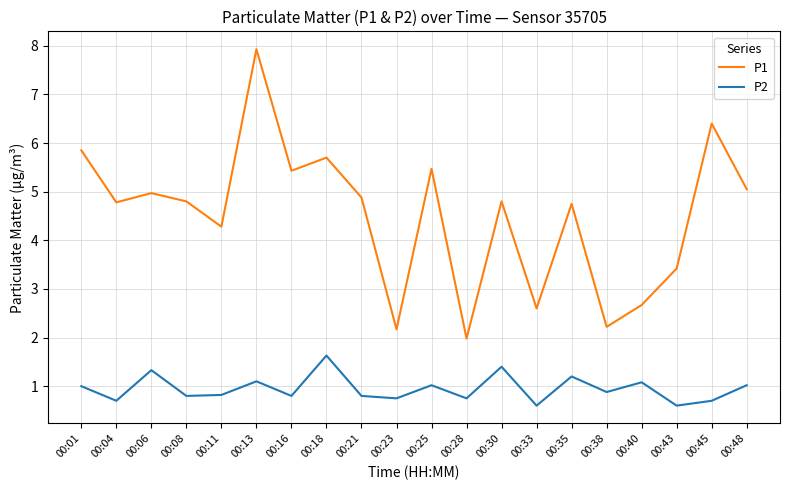

At which category is the sum across all series the highest?

00:13